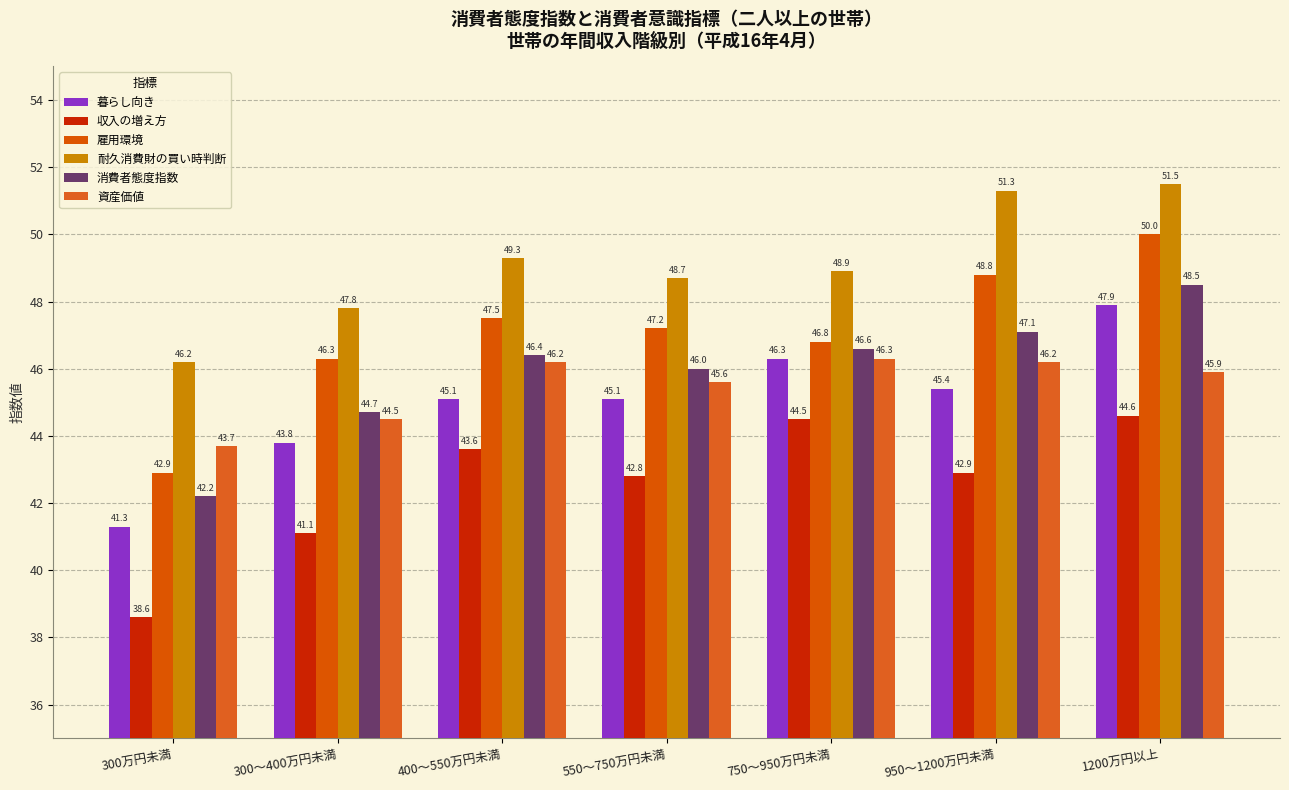

Which series has the largest total across all categories?

耐久消費財の買い時判断